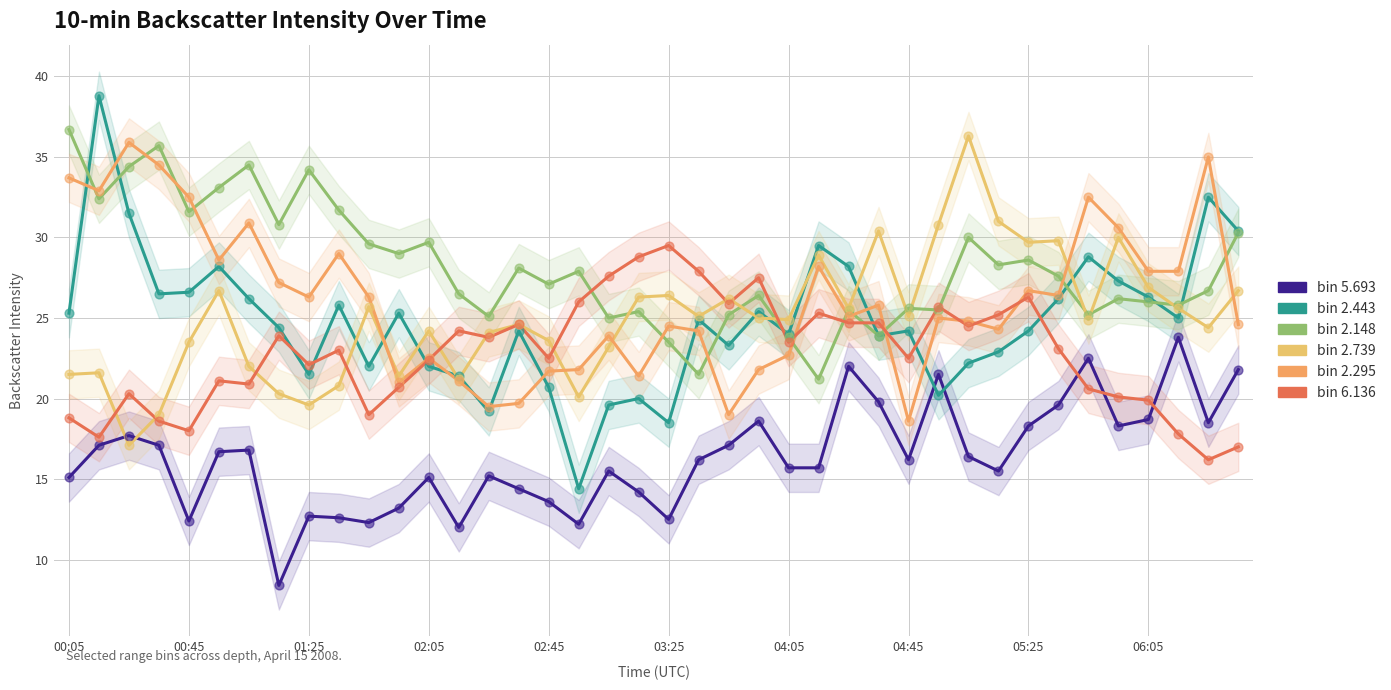

What are all the series names shown in the legend?

bin 5.693, bin 2.443, bin 2.148, bin 2.739, bin 2.295, bin 6.136